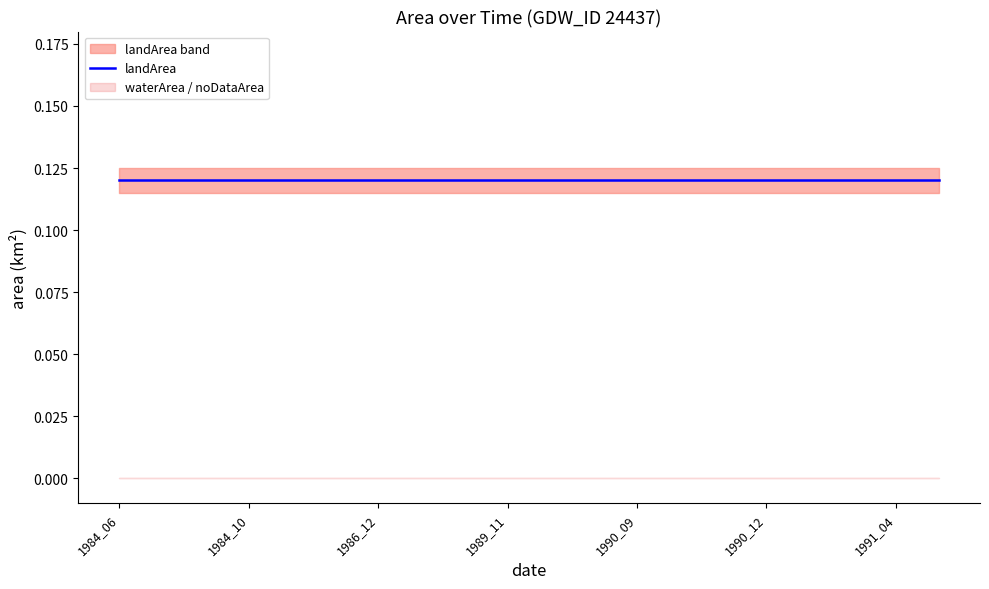

True or false: origNoDataArea and noDataArea cross at least once.

False